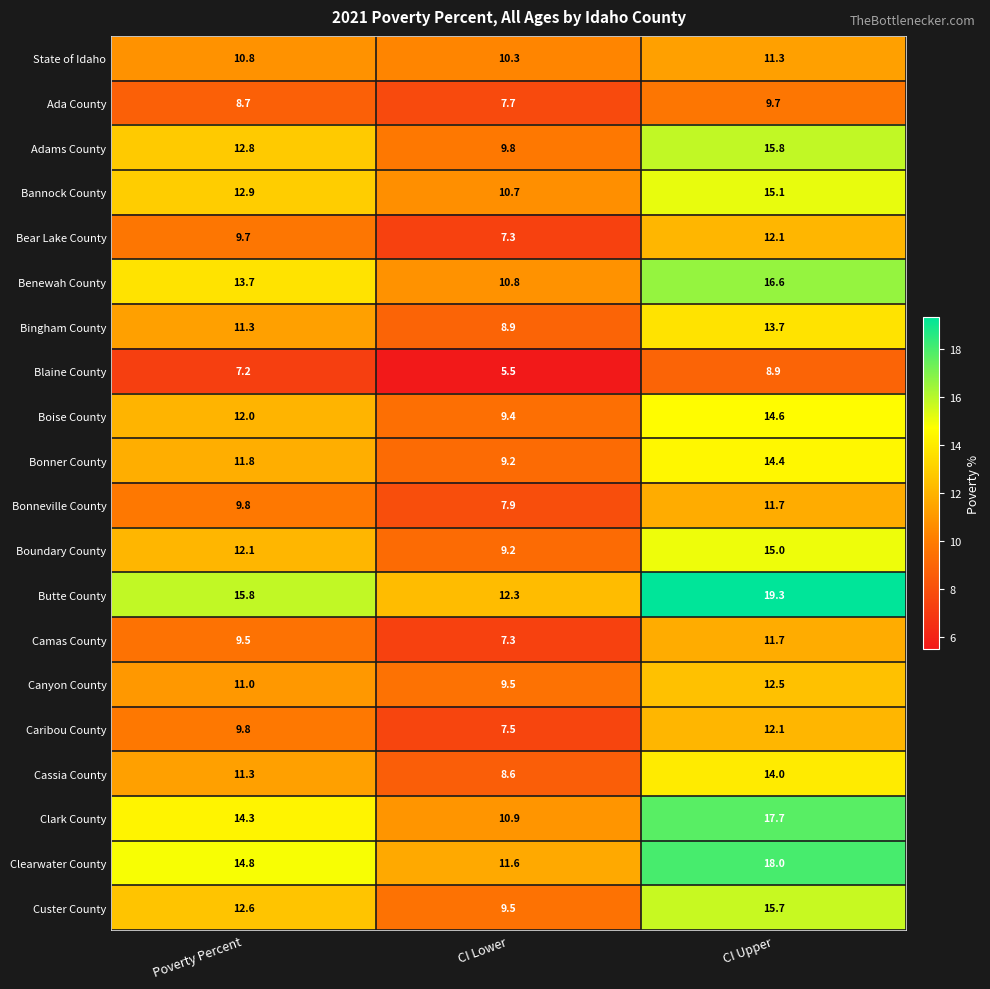

True or false: Bonneville County has a value of 4.4 at CI Lower.

False